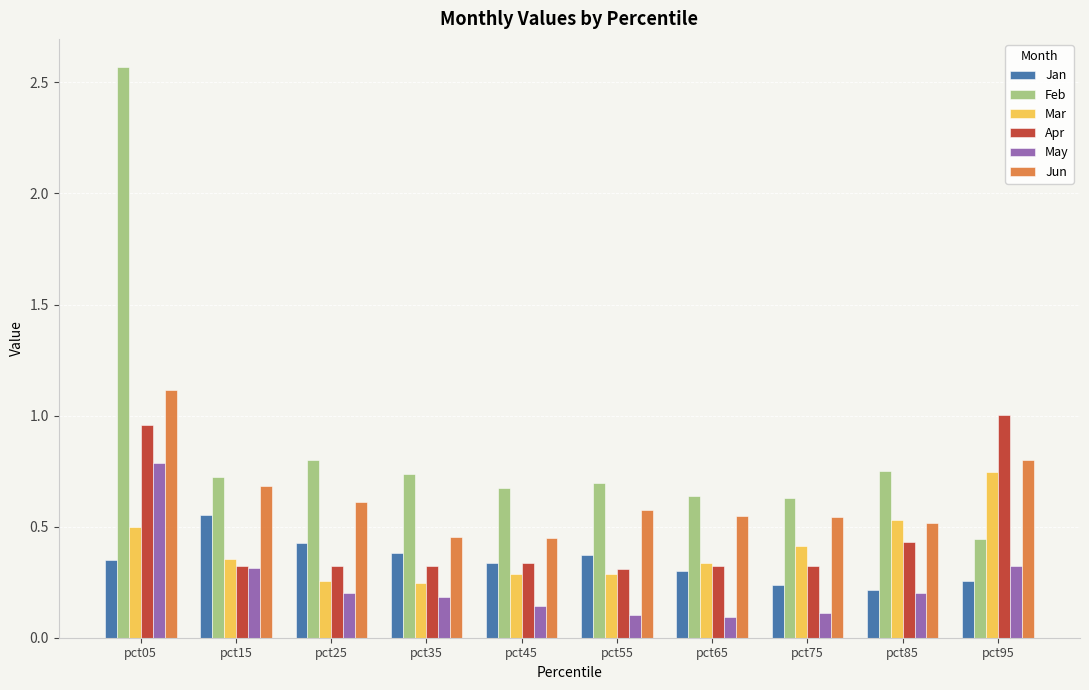

At how many categories does at least one series exceed 0?

10